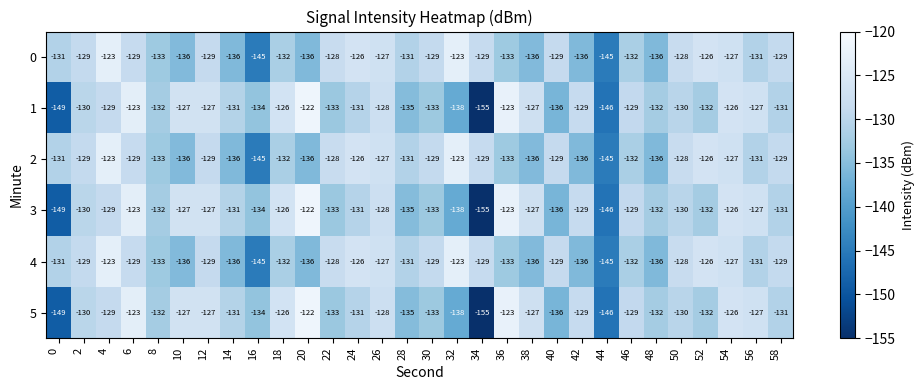

What is the sum of the 2 values at 16 and 4?

-268